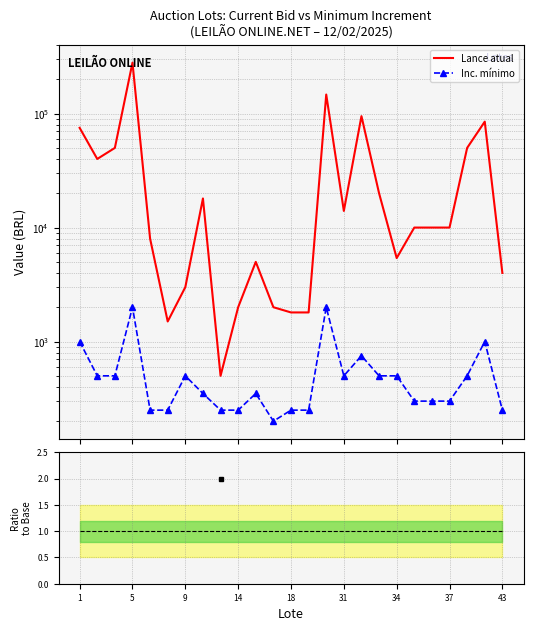

Where is ratio=1 nearest to the value 1?

1